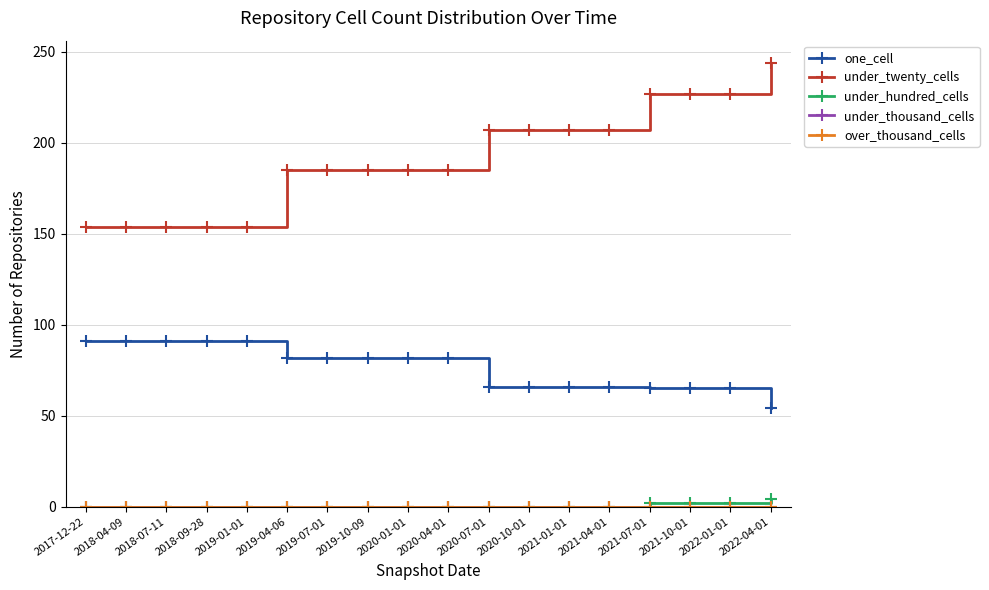

Reading left to right, transcribe all the data shown in this chart.

one_cell: 91	91	91	91	91	82	82	82	82	82	66	66	66	66	65	65	65	54
under_twenty_cells: 154	154	154	154	154	185	185	185	185	185	207	207	207	207	227	227	227	244
under_hundred_cells: 0	0	0	0	0	0	0	0	0	0	0	0	0	0	2	2	2	4
under_thousand_cells: 0	0	0	0	0	0	0	0	0	0	0	0	0	0	0	0	0	0
over_thousand_cells: 0	0	0	0	0	0	0	0	0	0	0	0	0	0	0	0	0	0